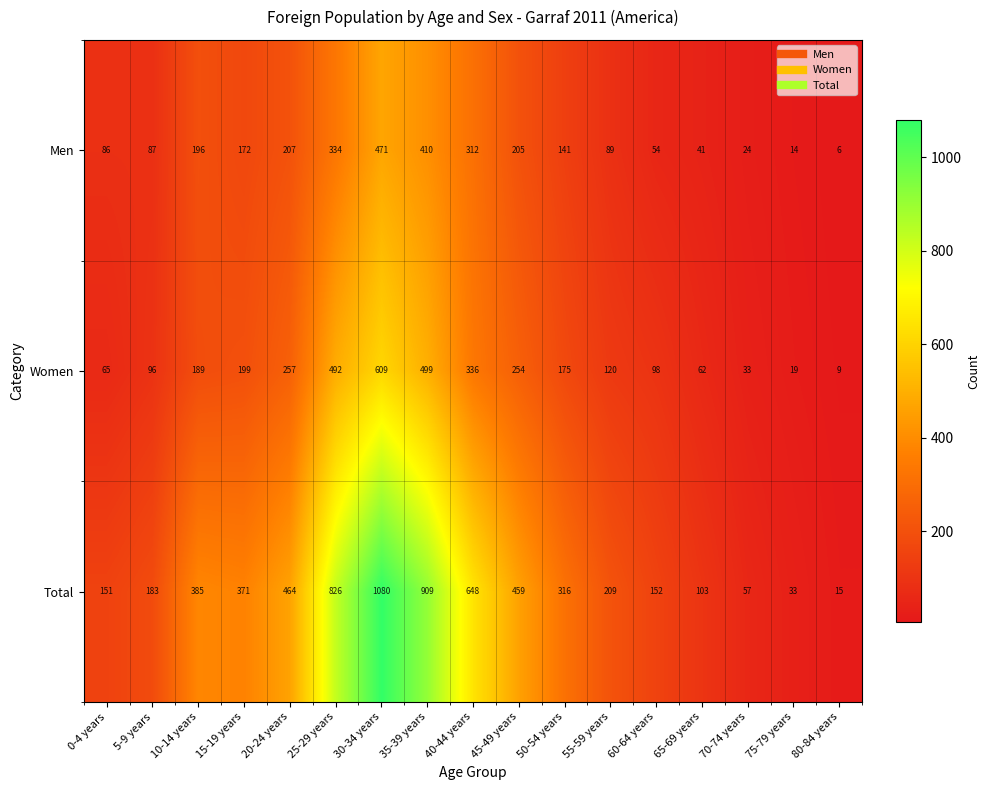

Where is Women nearest to the value 309?

40-44 years